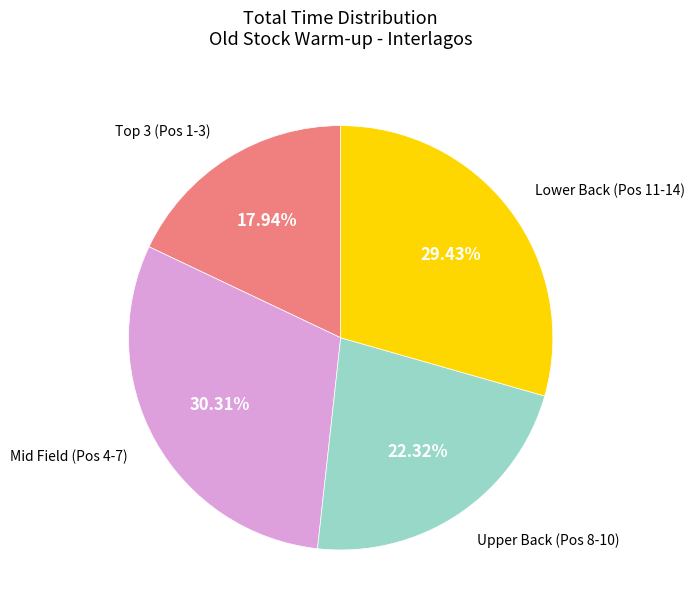

How many segments does this pie chart have?

4